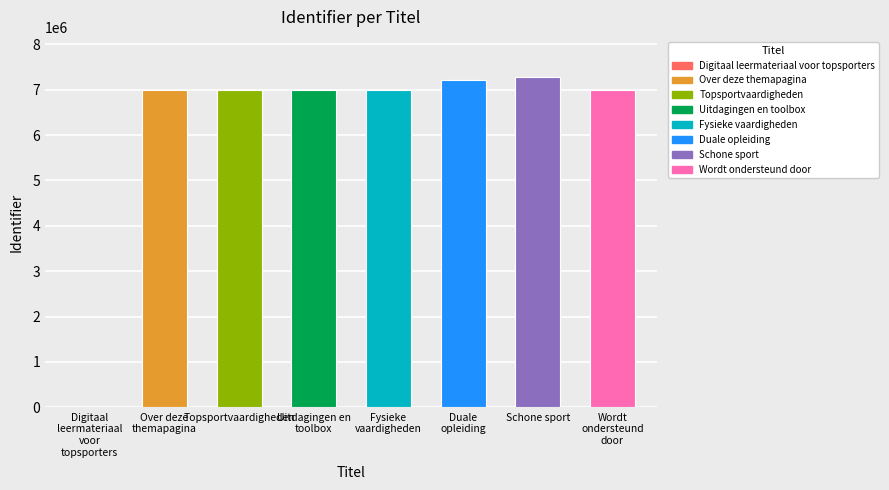

Approximately how many times larger is the value at Uitdagingen en toolbox compared to Topsportvaardigheden?

1.0